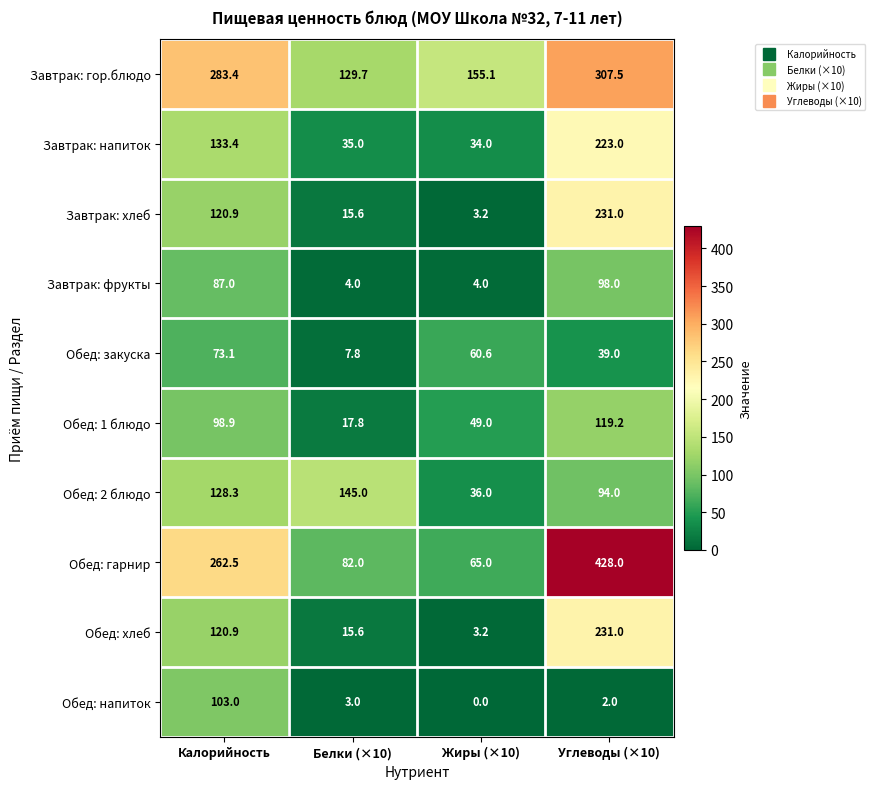

Count the number of data series in this chart.

10